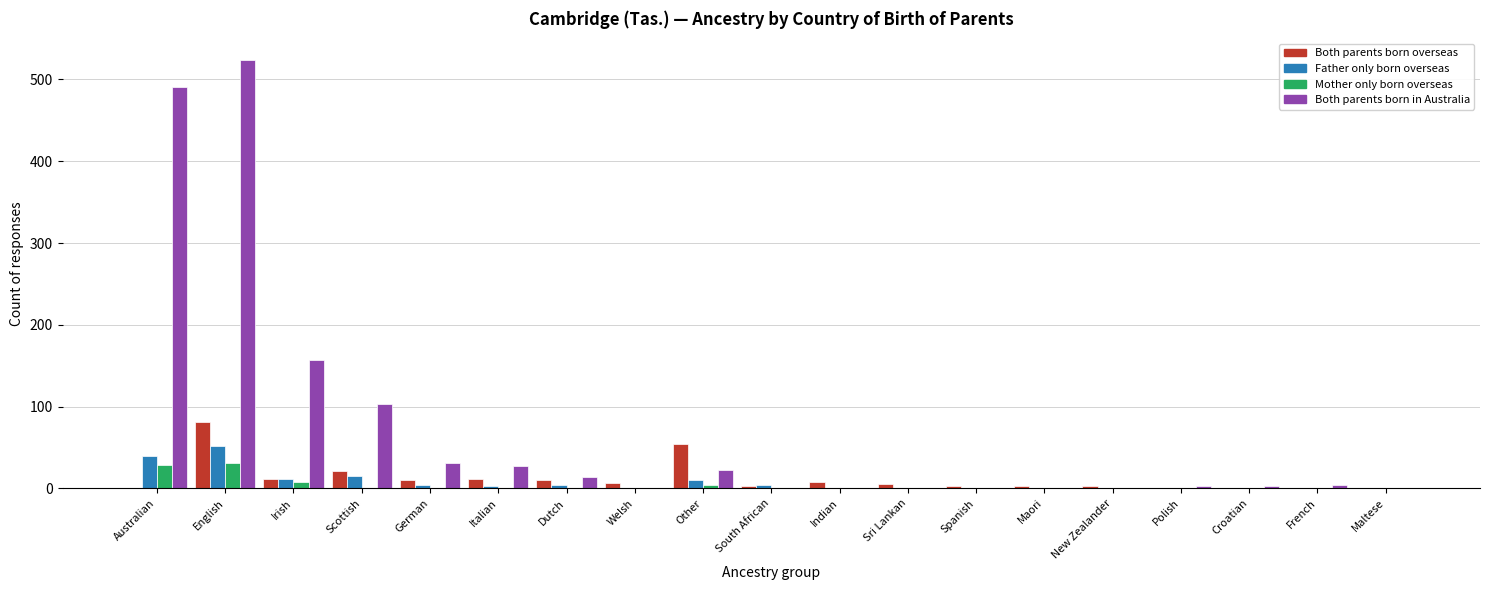

What is the maximum value shown in the chart?

524